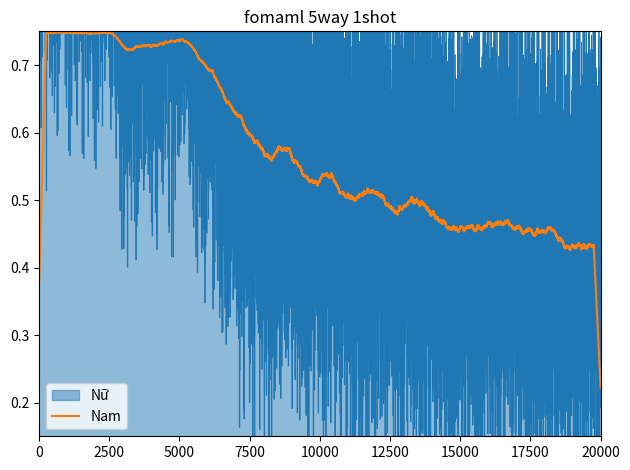

What is the difference between the highest and lowest values at 30?

1